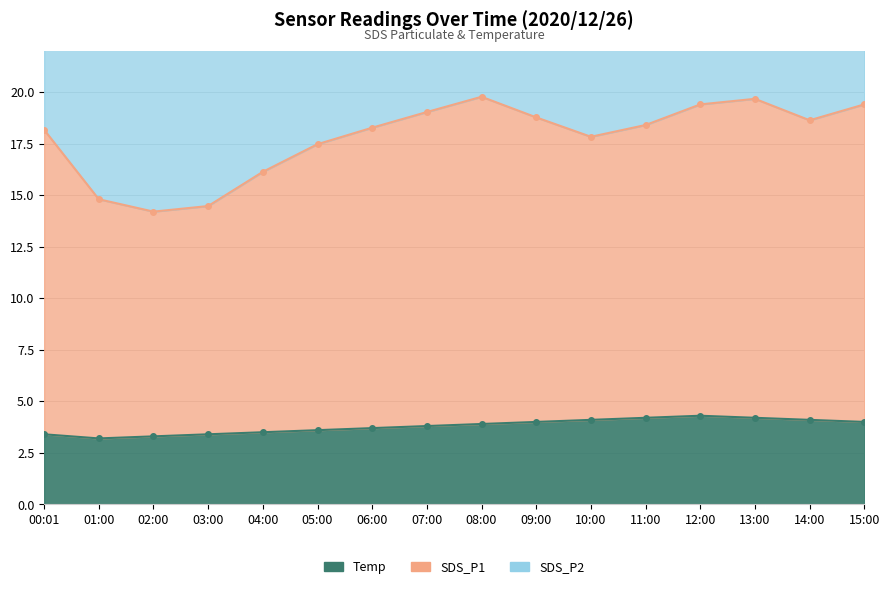

What is the label of the 10th point from the right?

06:00